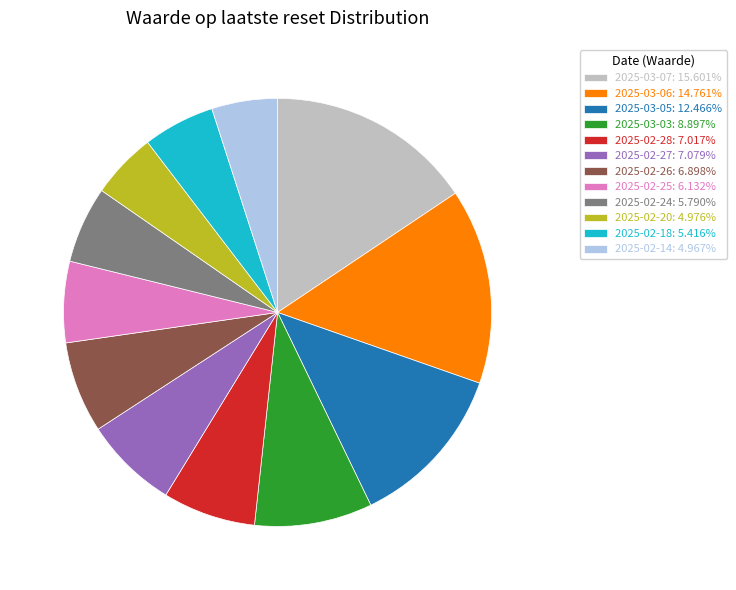

Do 2025-02-28: 7.017% and 2025-02-24: 5.790% together represent more than half of the pie?

No